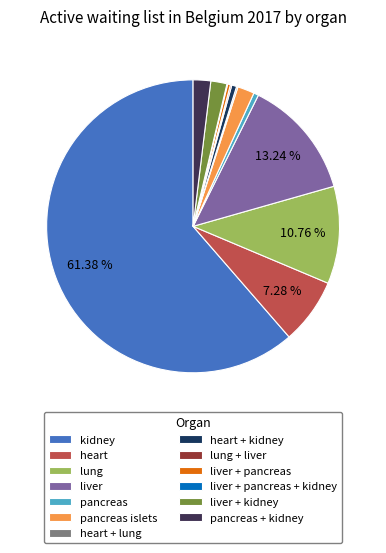

Which has a higher value, liver + pancreas or pancreas islets?

pancreas islets